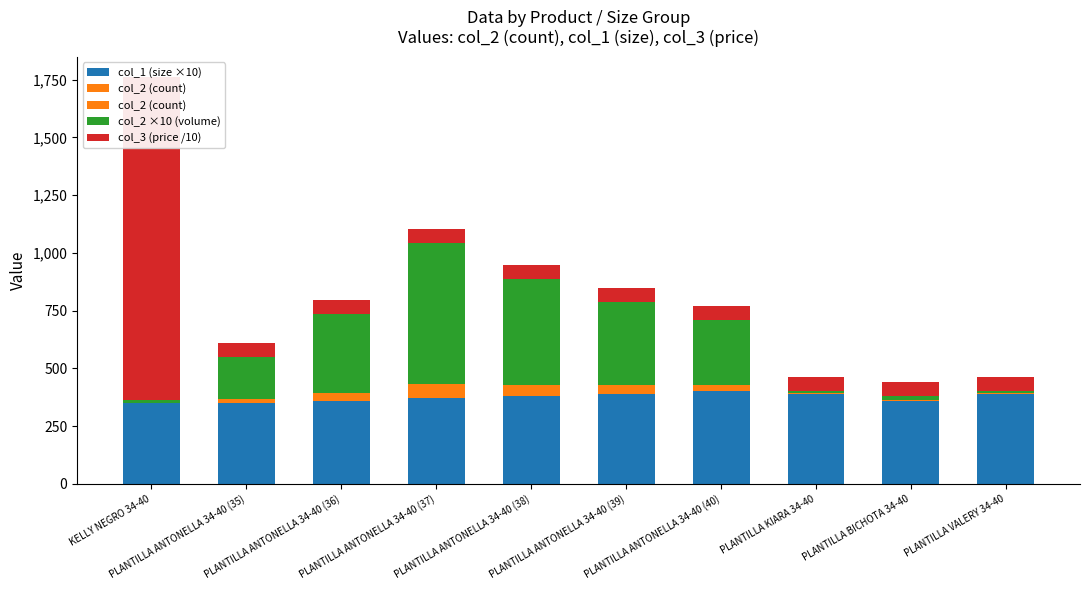

Between PLANTILLA ANTONELLA 34-40 (38) and PLANTILLA KIARA 34-40, which series saw the biggest shift?

col_2 ×10 (volume)